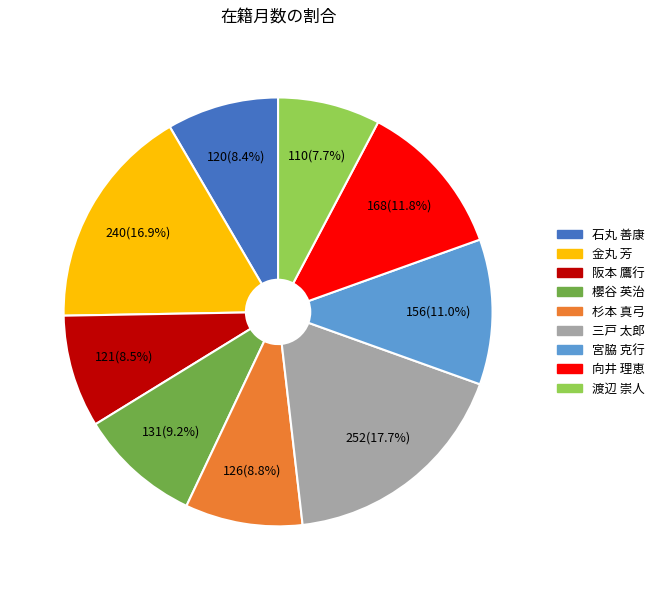

What percentage is NOT represented by 阪本 鷹行?

91.5%